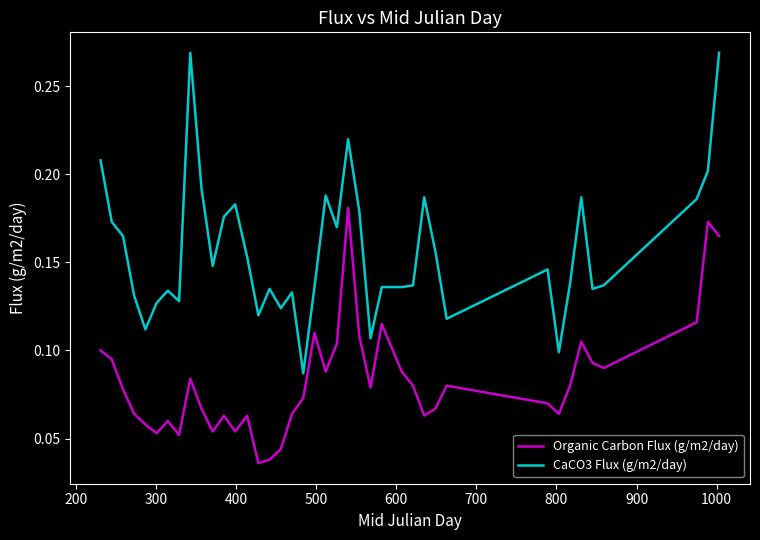

How many lines are shown in the chart?

2